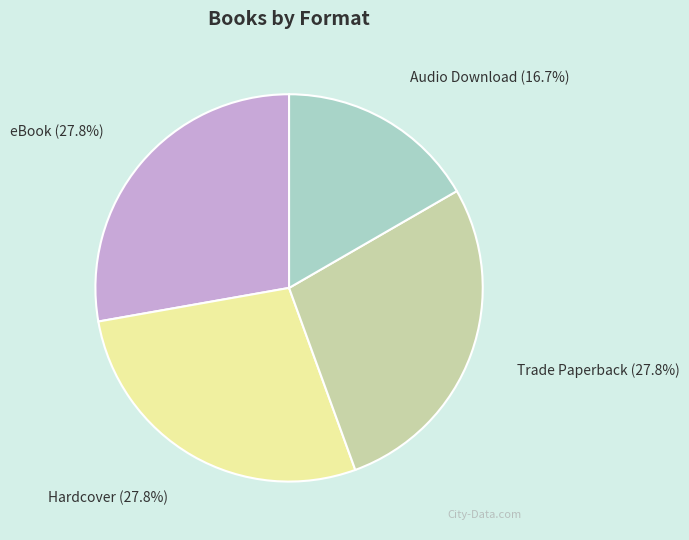

To the nearest percent, what is the average slice percentage?

25%